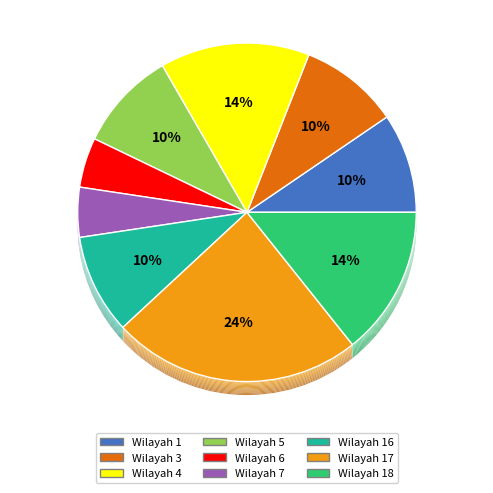

Does Wilayah 18 account for over 50% of the chart?

No